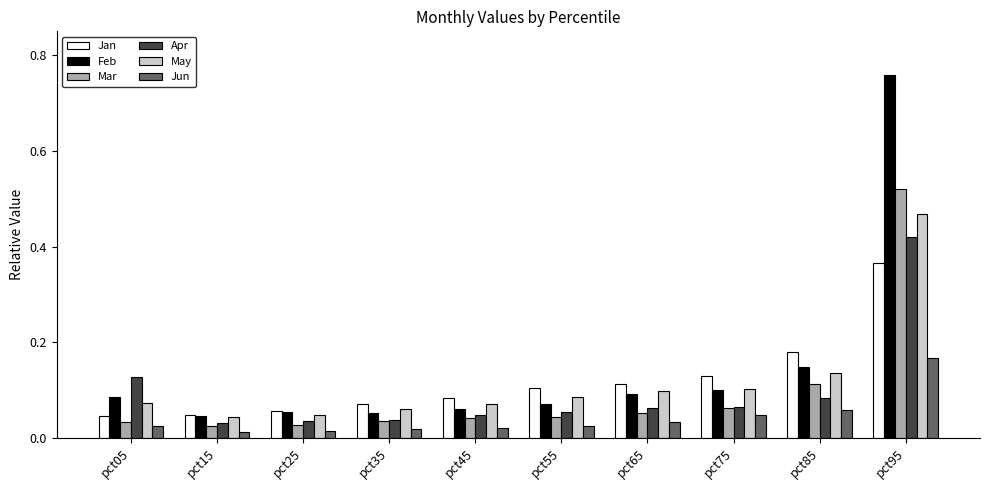

What are all the series names shown in the legend?

Jan, Feb, Mar, Apr, May, Jun